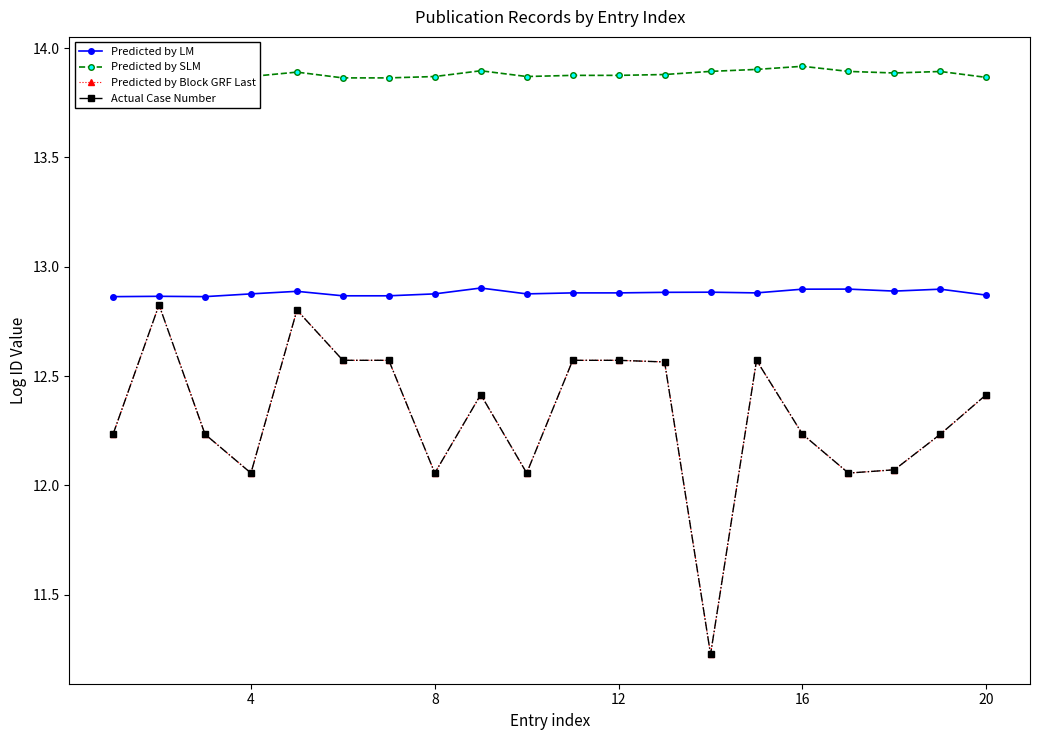

Which series has the widest spread of values?

Predicted by Block GRF Last